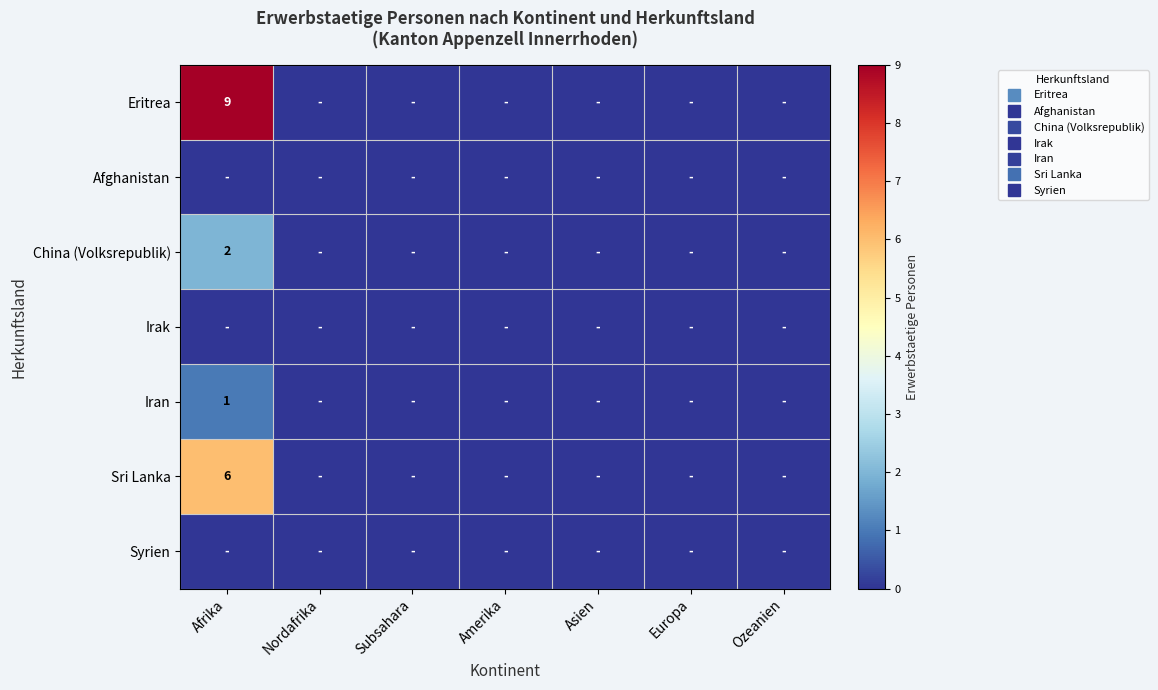

True or false: Eritrea has a value of 0 at Asien.

True